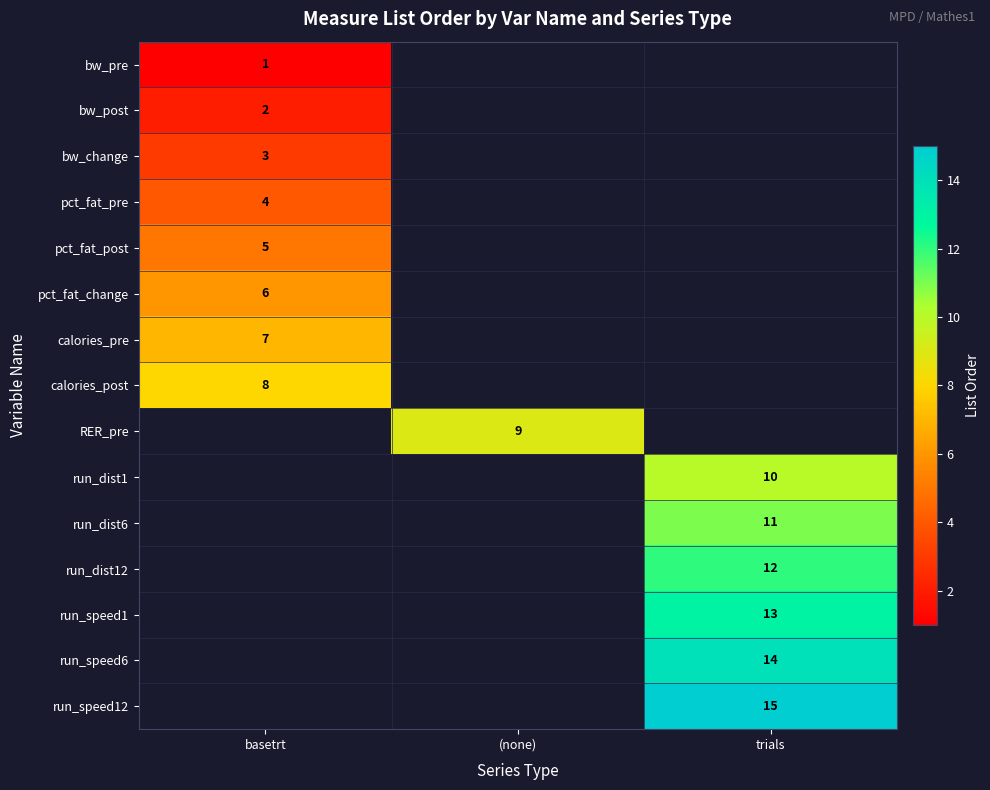

What is the difference between the highest and lowest values at basetrt?

7.0